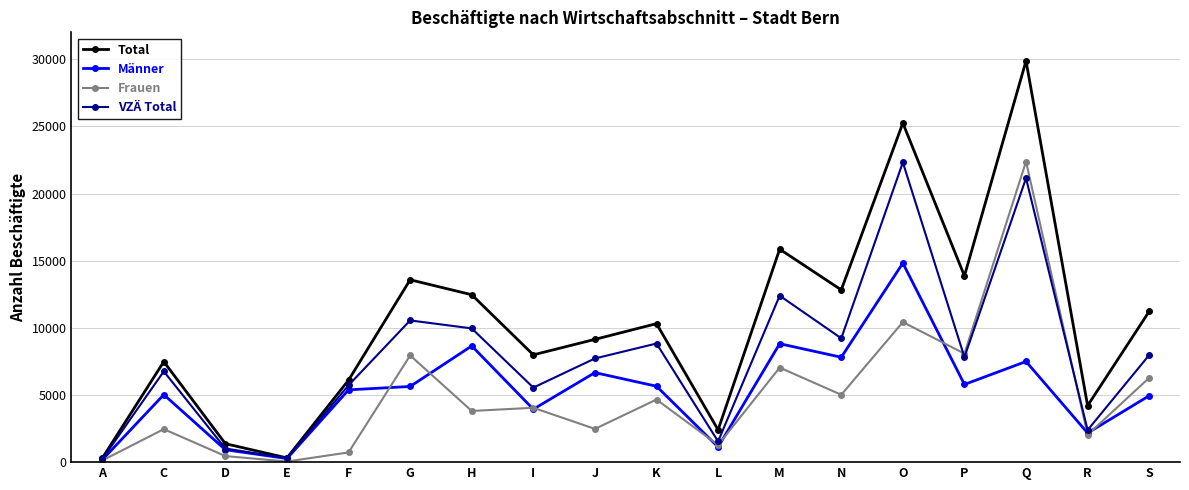

Where is the first local minimum for Total?

E